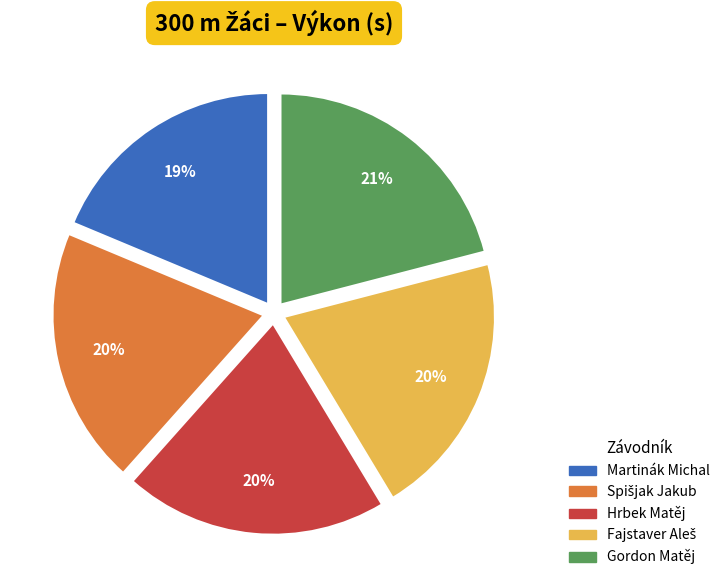

What is the largest slice in the pie chart?

Gordon Matěj